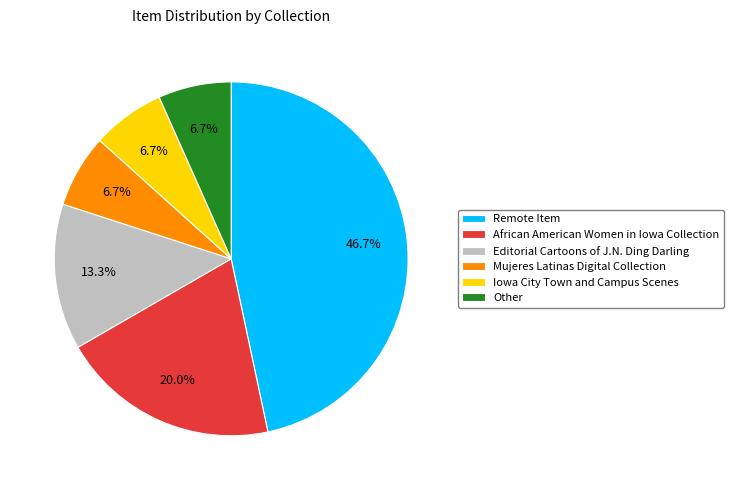

To the nearest percent, what portion does Editorial Cartoons of J.N. Ding Darling represent?

13%